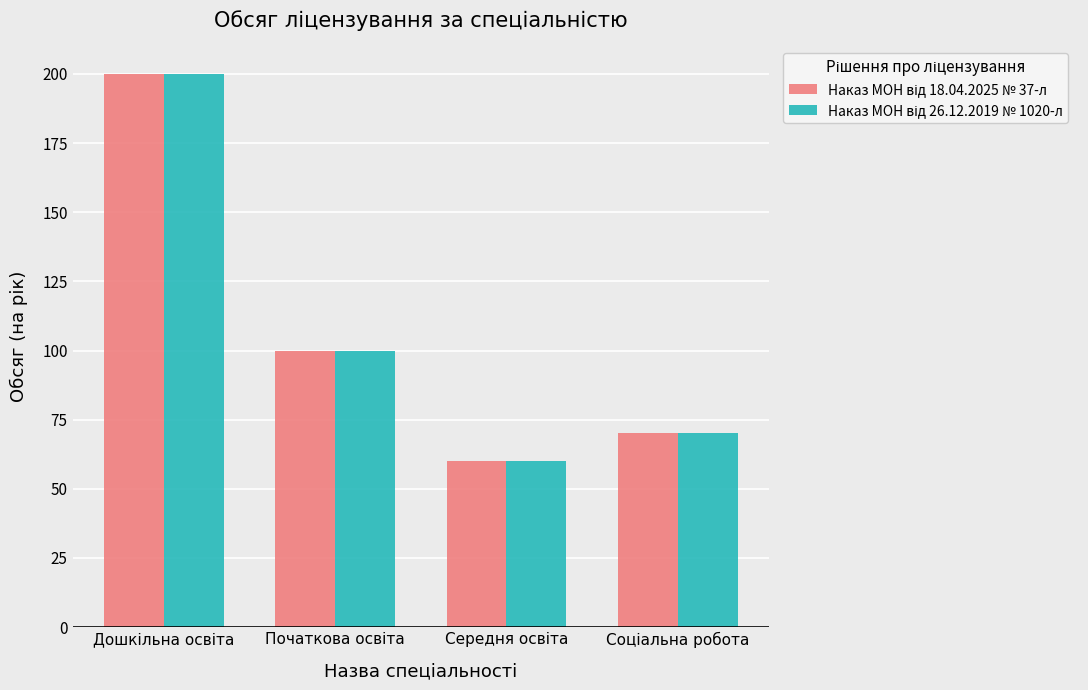

What is the smallest value displayed?

60